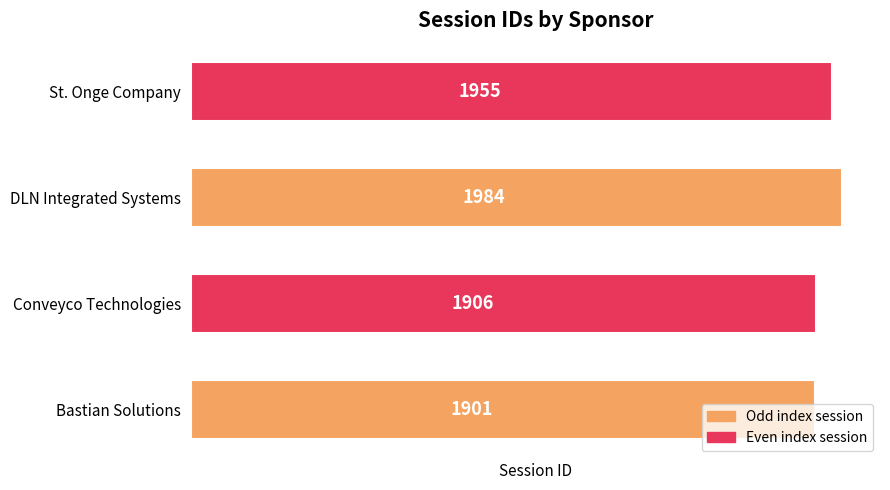

True or false: the data shows 1955 at St. Onge Company.

True